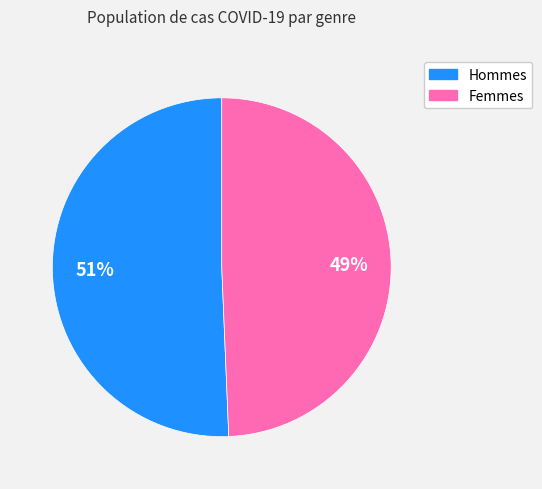

Is there any slice that represents more than half of the pie?

Yes